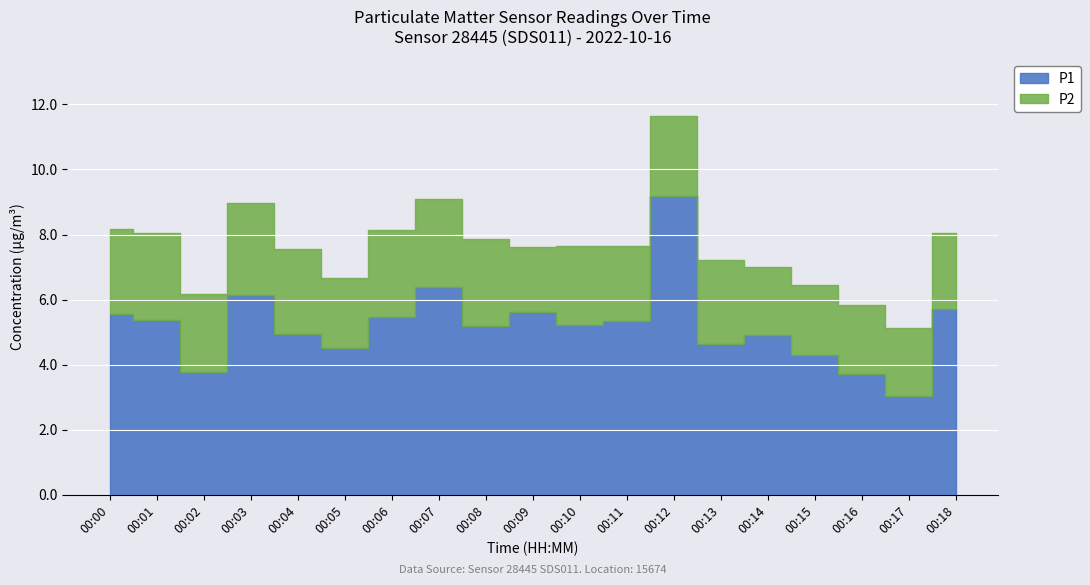

What is the difference between the P1 values at 00:06 and 00:13?

0.8